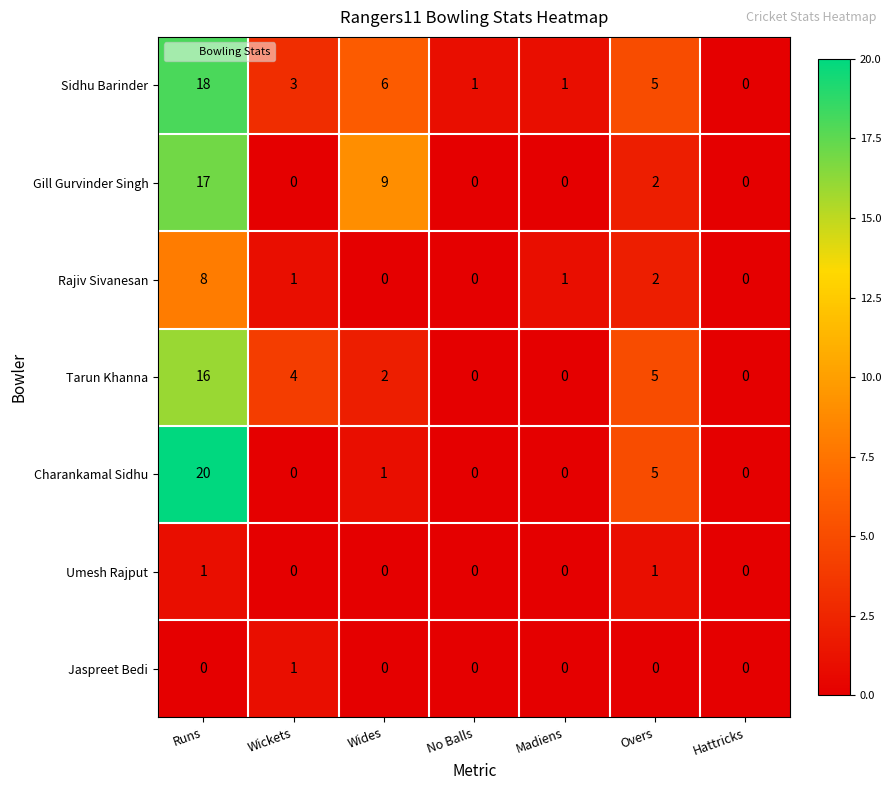

What is the spread (max minus min) of values at Wides?

9